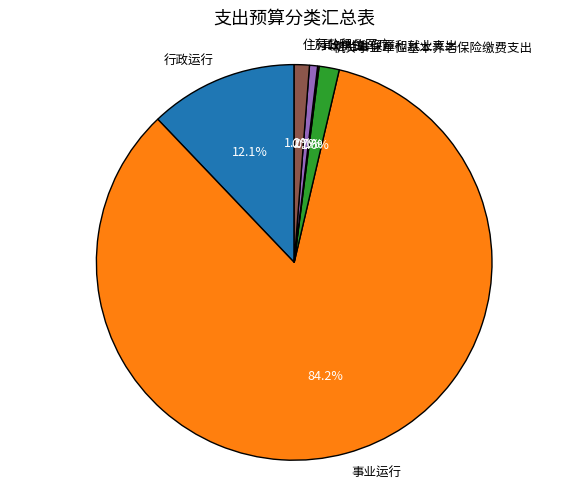

To the nearest percent, what is the difference between the largest and smallest slice percentages?

84%